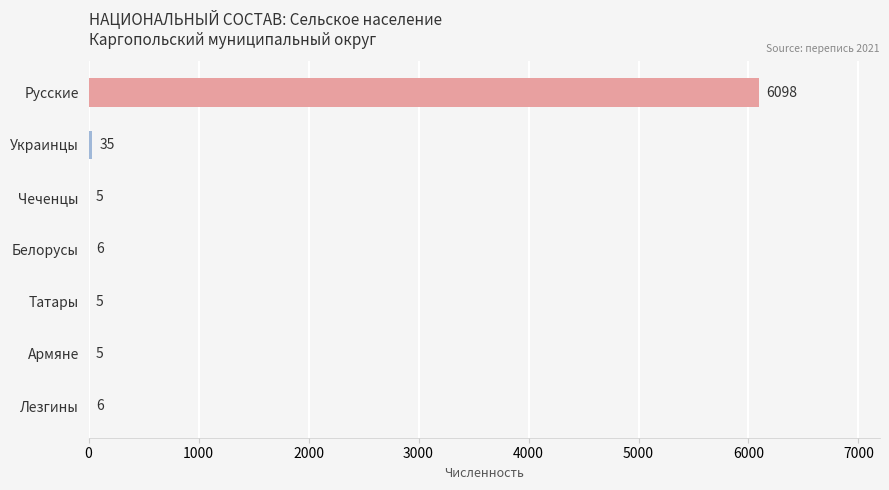

Approximately how many times larger is the value at Украинцы compared to Лезгины?

5.8